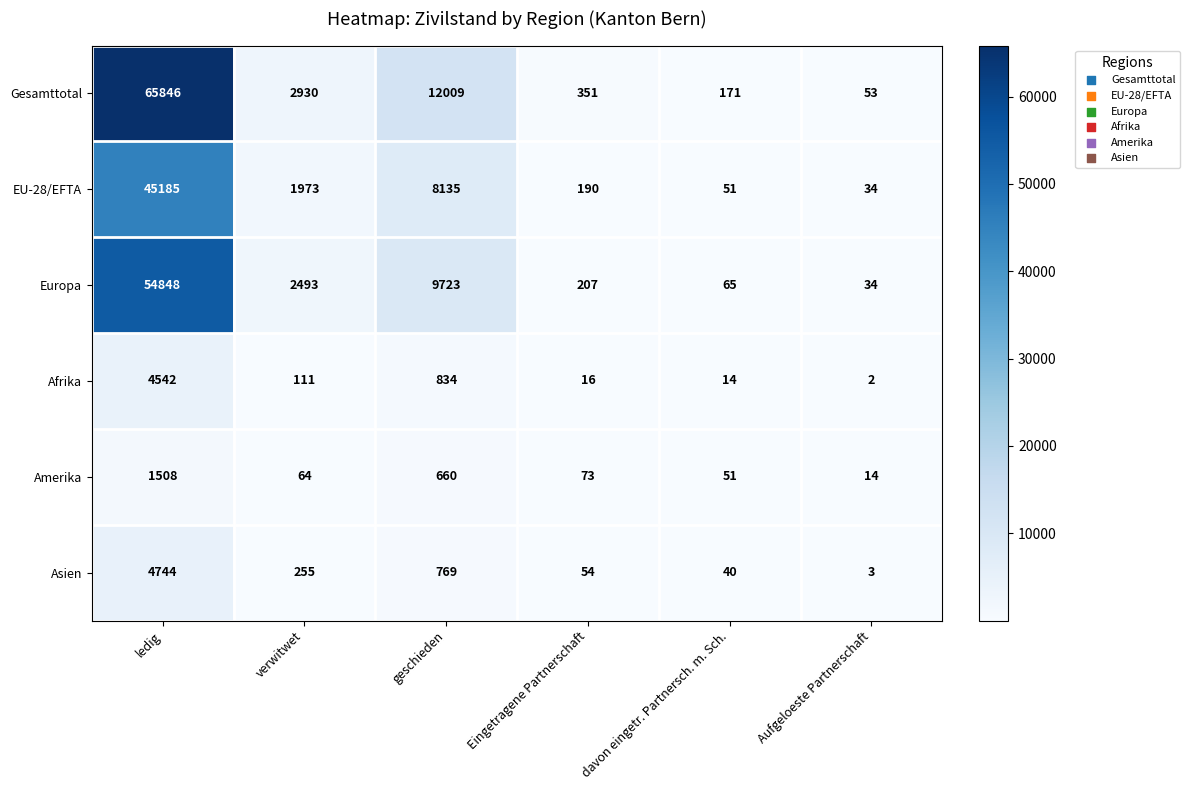

What is the total value across all series at Eingetragene Partnerschaft?

891